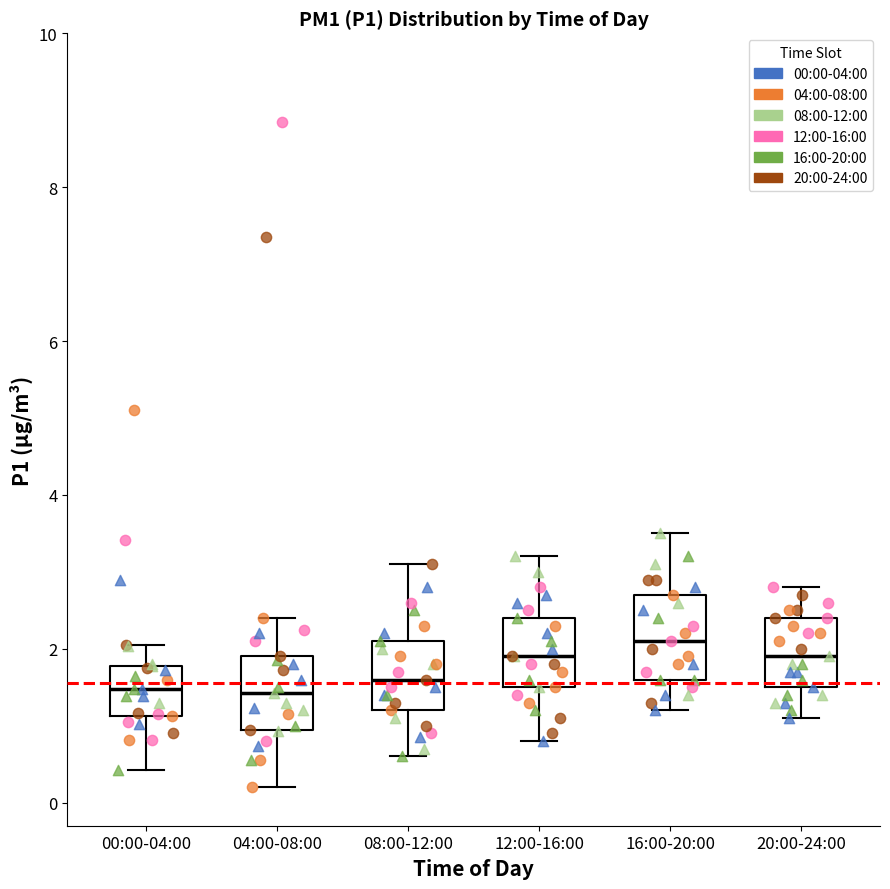

Where is the lower edge of the box for 20:00-24:00 on the y-axis? The values are not printed on the chart, so give them approximately, as read against the axis.

1.6